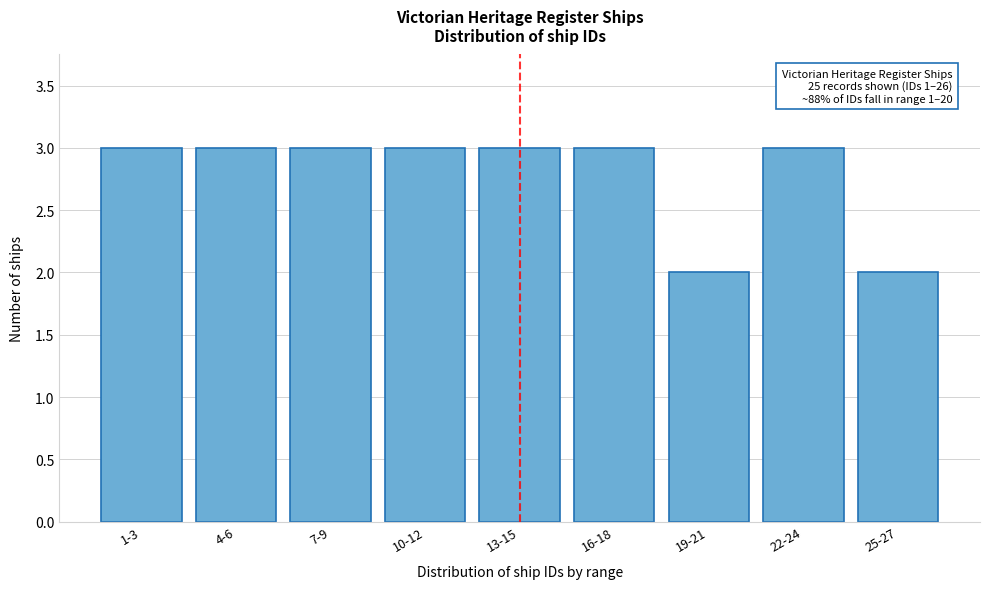

Reading left to right, transcribe all the data shown in this chart.

3	3	3	3	3	3	2	3	2